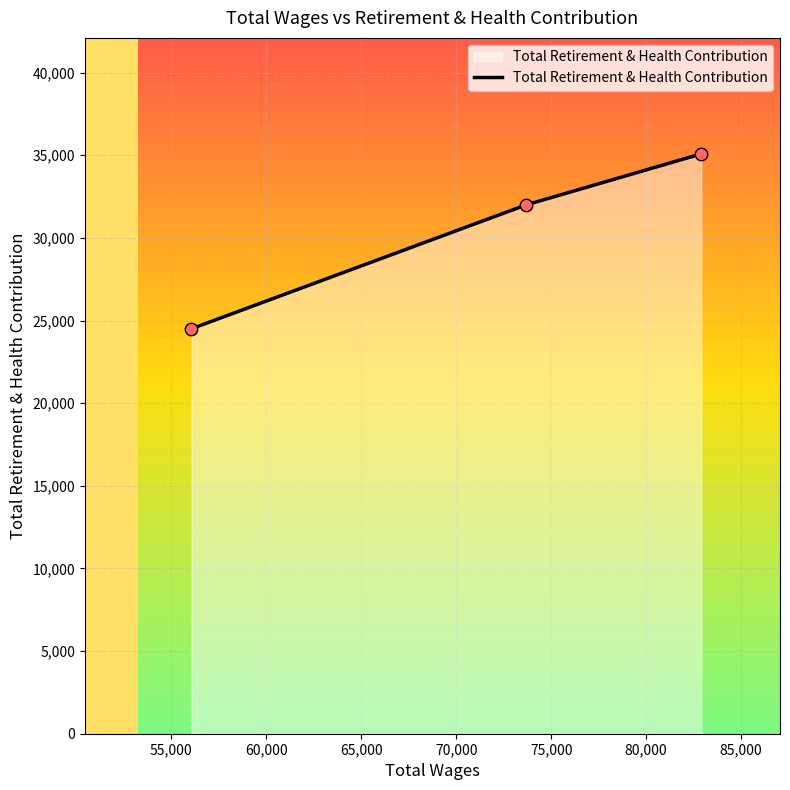

What is the average value?

30526